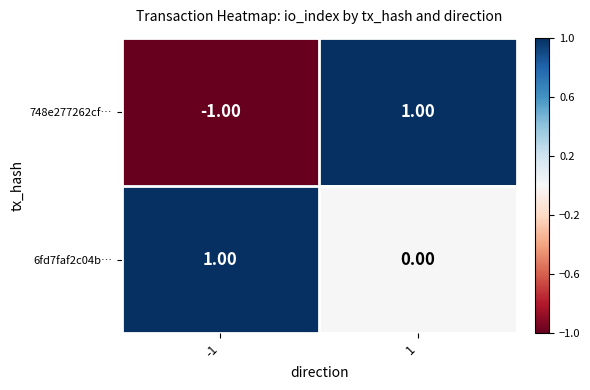

List the labels in order of 748e277262cf… value, largest first.

1, -1